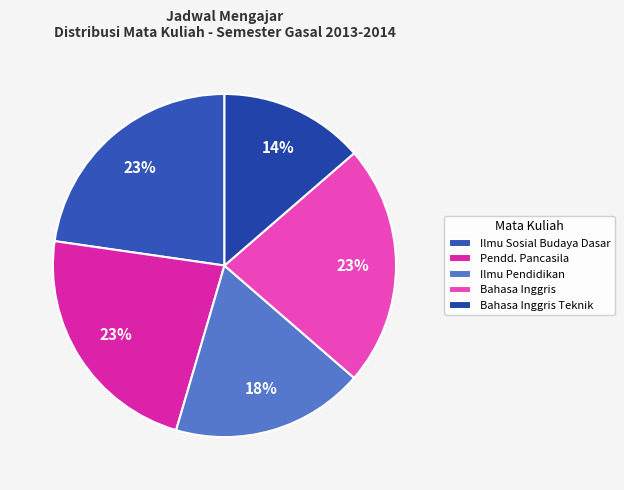

Is there a majority slice in this chart?

No